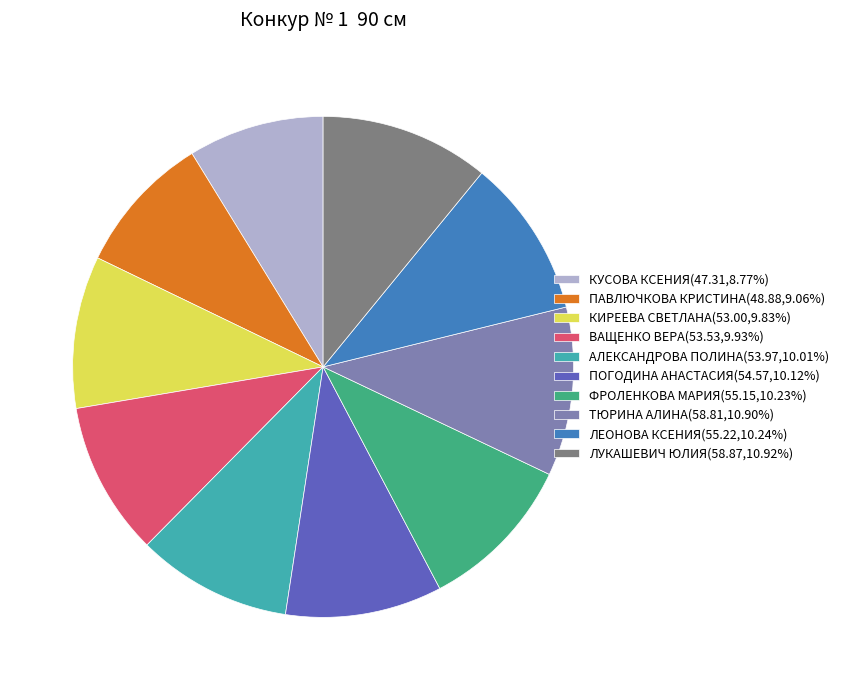

Is the sum of АЛЕКСАНДРОВА ПОЛИНА(53.97,10.01%) and ВАЩЕНКО ВЕРА(53.53,9.93%) greater than half?

No